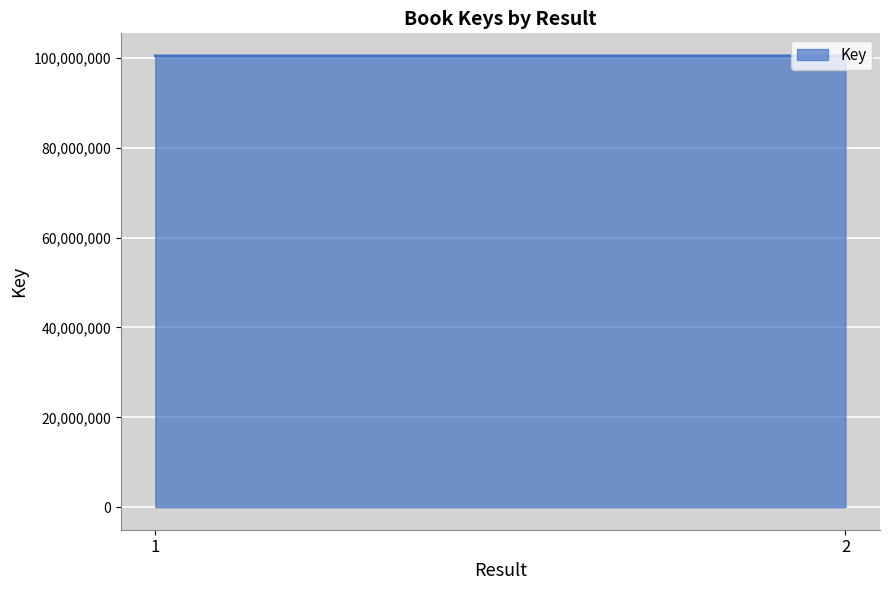

What is the value of the 2nd point from the left?

100436163